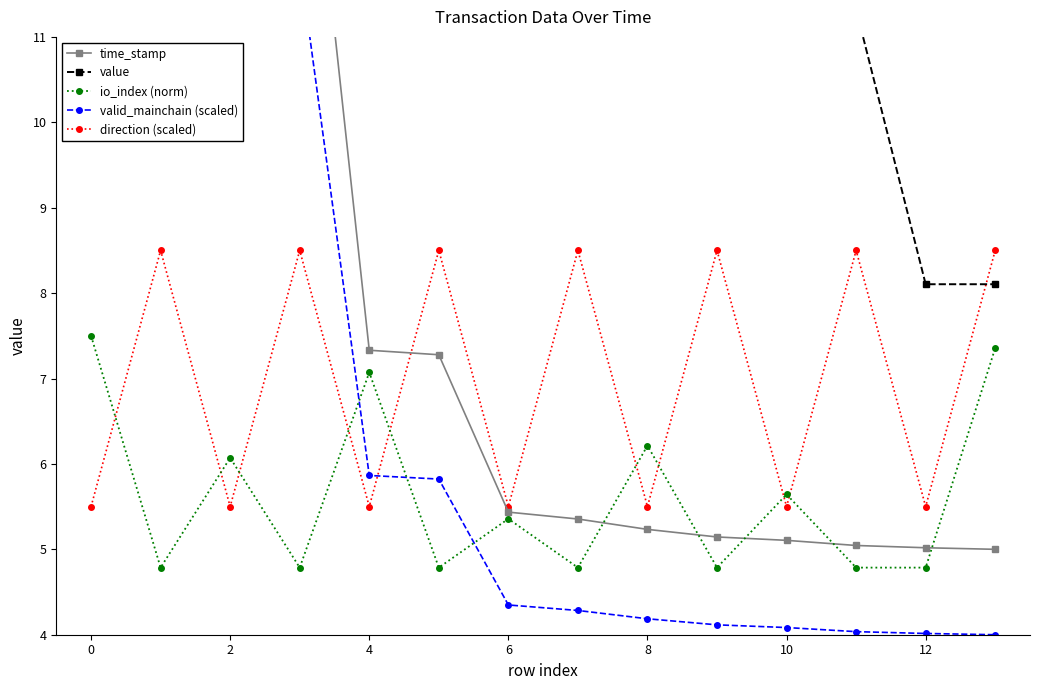

The value of io_index (norm) at 10 is 8.4. True or false?

False